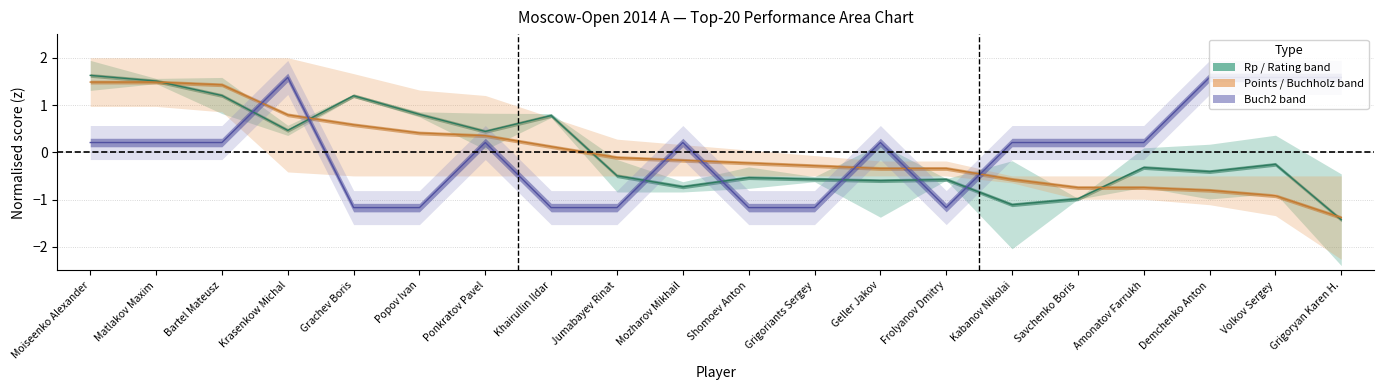

Where is the first local maximum for Buchholz 2?

Krasenkow Michal